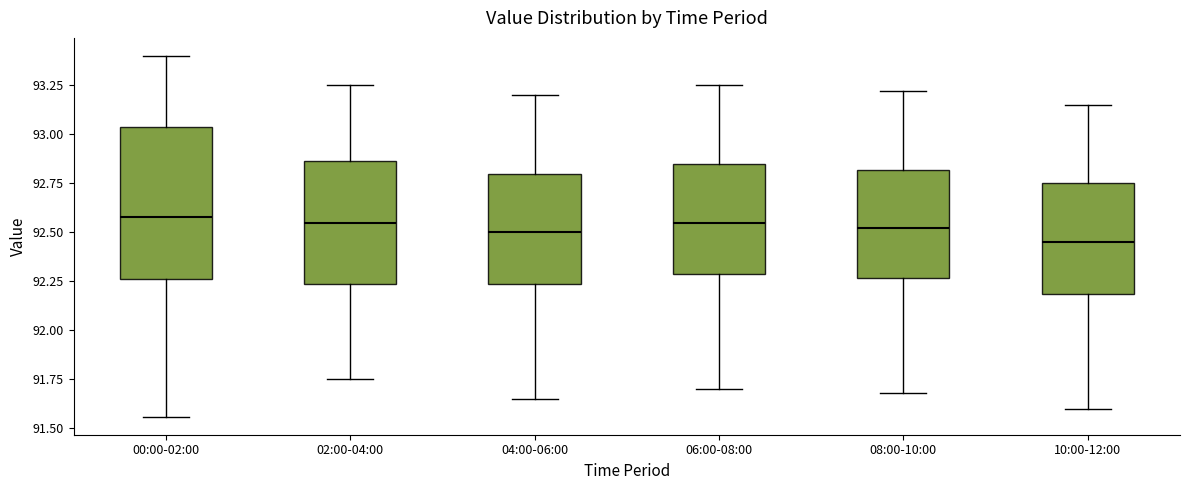

Reading left to right, transcribe this box plot: for each box, give where its median line is, the range the box spans, and where its two whiskers end, as read against the y-axis. The values are not printed on the chart, so give them approximately, as read against the axis.

00:00-02:00: median 92.60, box 92.25 to 93.05, whiskers 91.55 to 93.40
02:00-04:00: median 92.55, box 92.25 to 92.85, whiskers 91.75 to 93.25
04:00-06:00: median 92.50, box 92.25 to 92.80, whiskers 91.65 to 93.20
06:00-08:00: median 92.55, box 92.30 to 92.85, whiskers 91.70 to 93.25
08:00-10:00: median 92.50, box 92.25 to 92.80, whiskers 91.70 to 93.20
10:00-12:00: median 92.45, box 92.20 to 92.75, whiskers 91.60 to 93.15